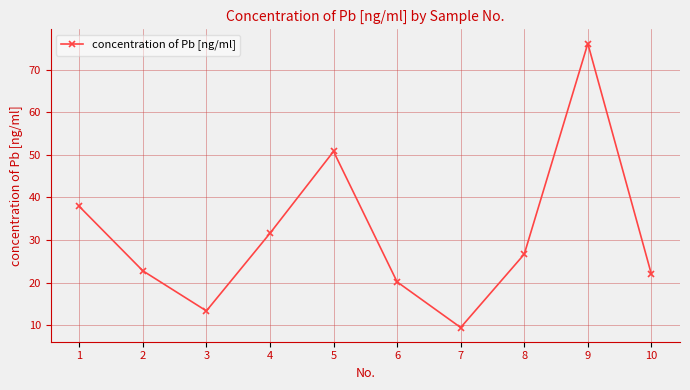

Which has a higher value, 6 or 8?

8